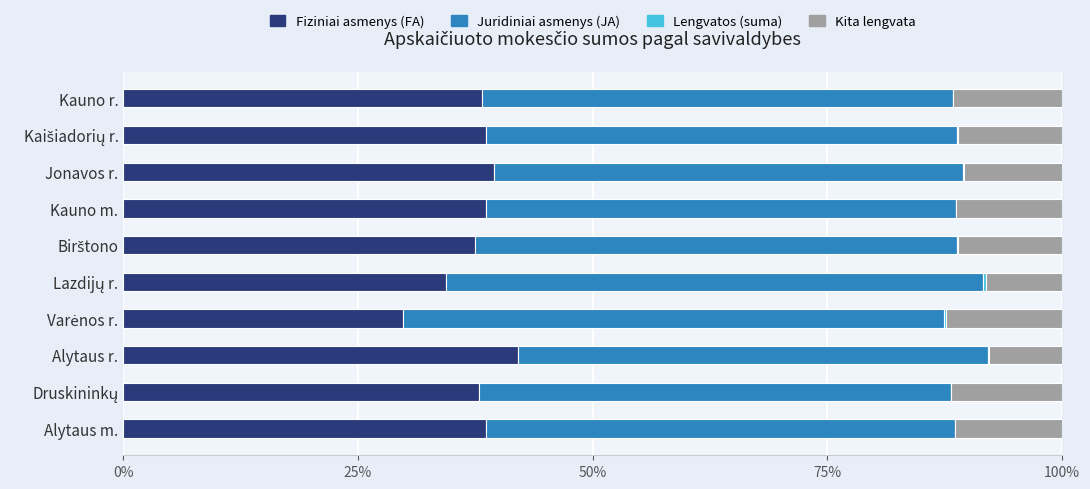

Which category has the highest value in the Fiziniai asmenys (FA) series?

Alytaus r.